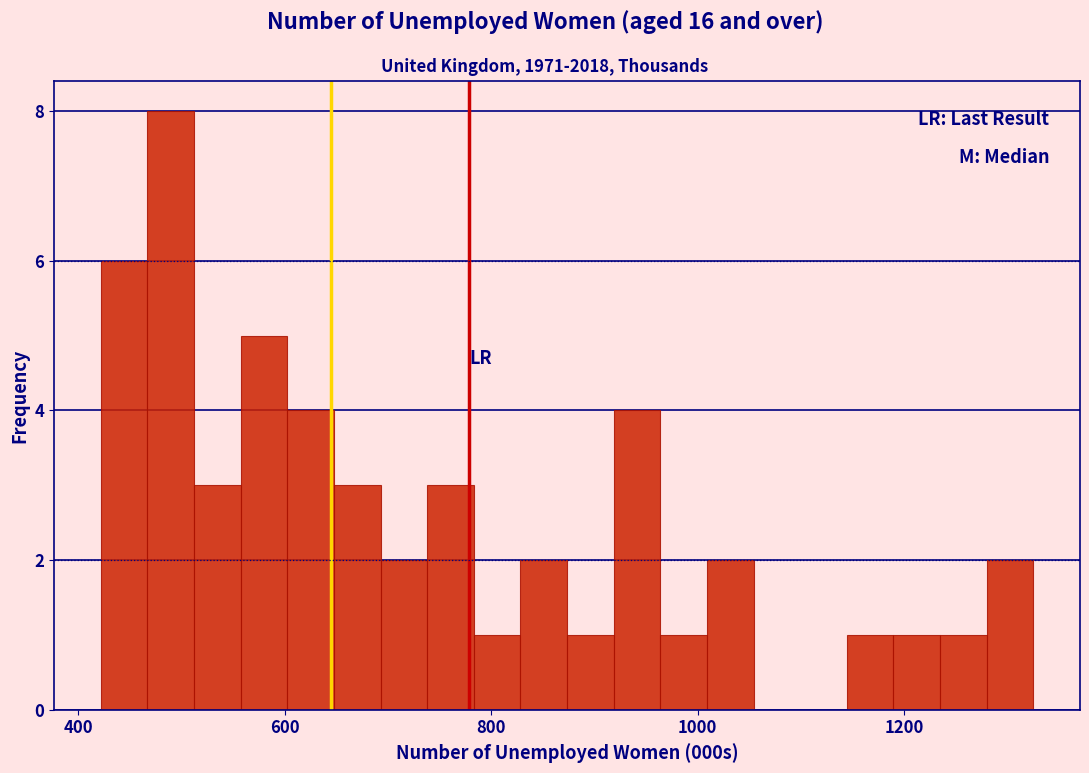

Read against the x-axis, roughly where is the centre of the tallest bar?

480